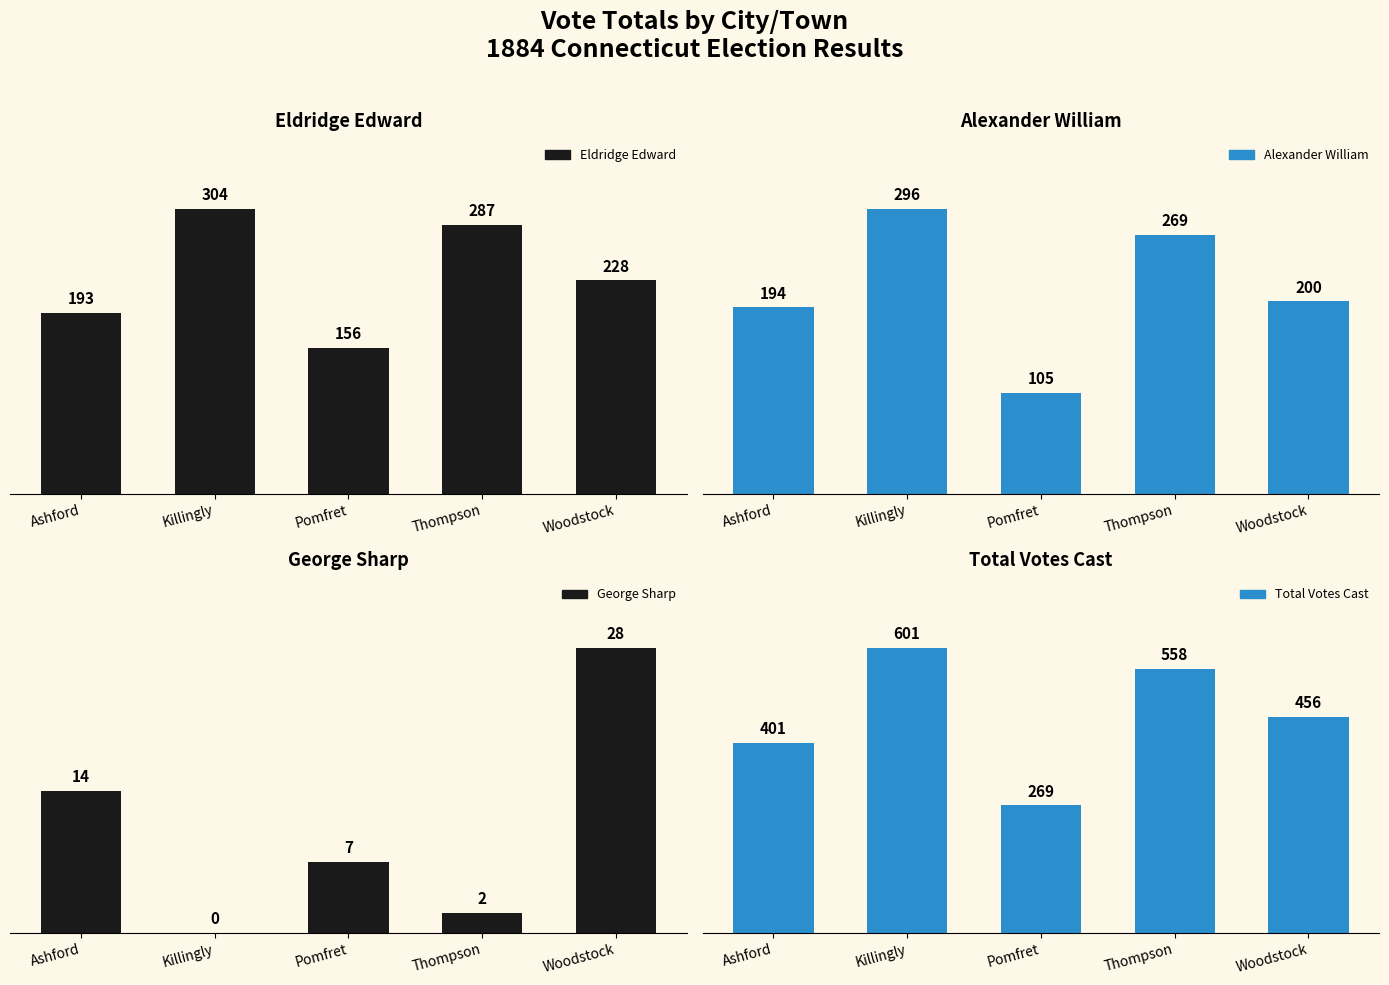

What position from the right is Ashford?

5